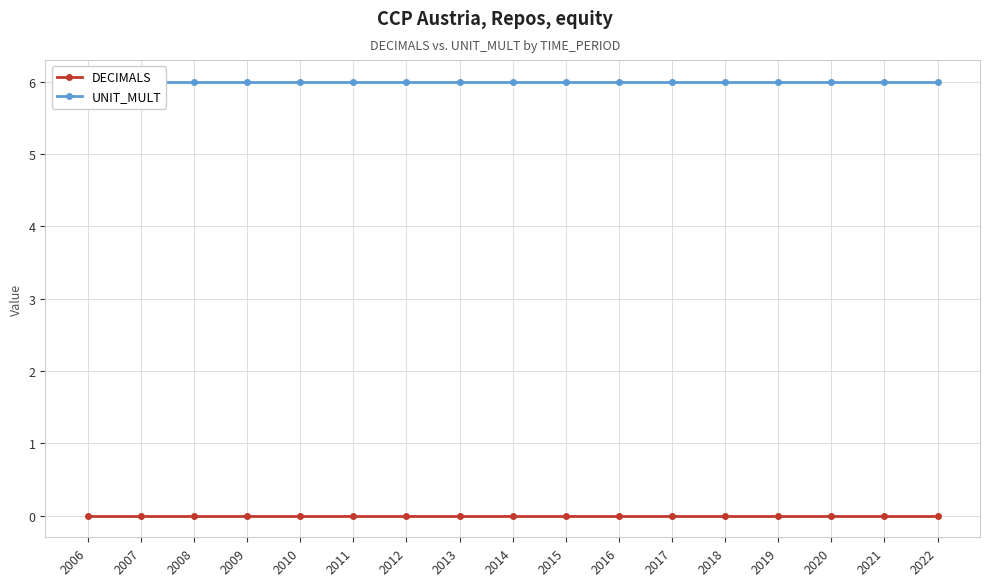

How many lines are shown in the chart?

2